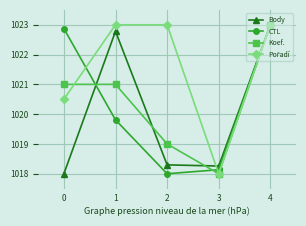

What is the difference between the highest and lowest values at 1?

3.2